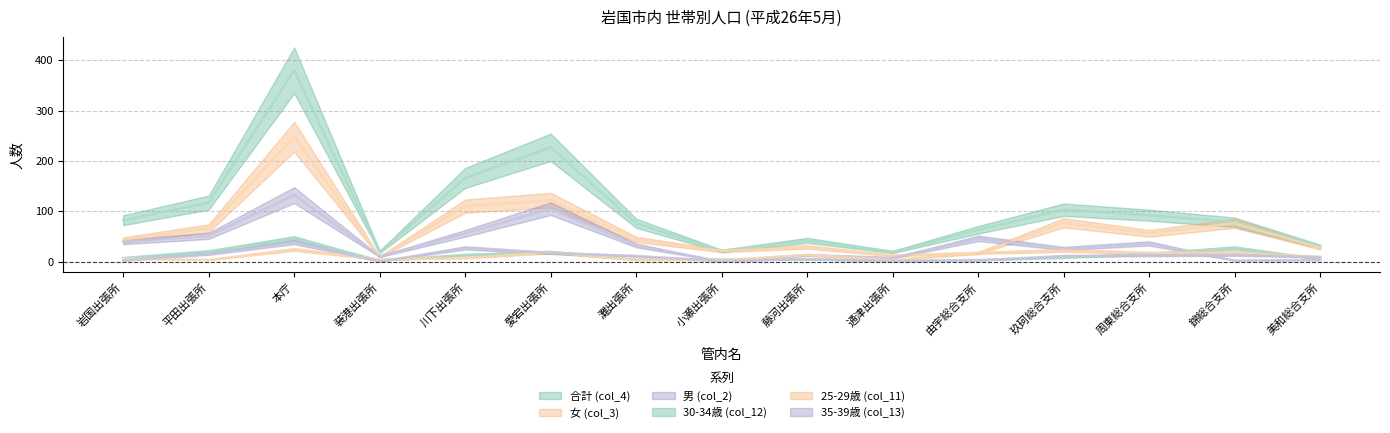

Rank the categories by 女 (col_3) value from highest to lowest.

本庁, 愛宕出張所, 川下出張所, 玖珂総合支所, 錦総合支所, 平田出張所, 周東総合支所, 灘出張所, 岩国出張所, 藤河出張所, 美和総合支所, 小瀬出張所, 由宇総合支所, 通津出張所, 装港出張所